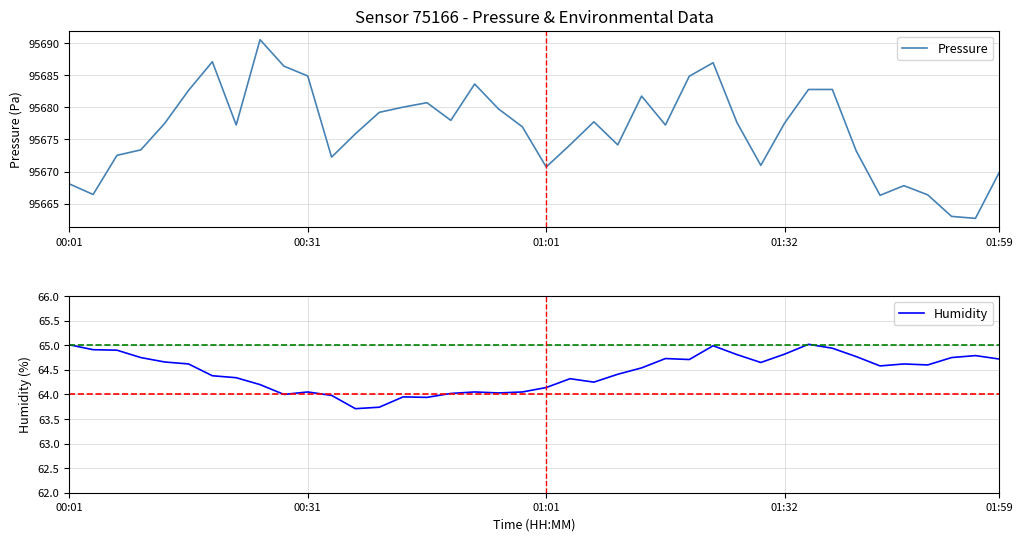

Which category has the lowest value across all series?

12